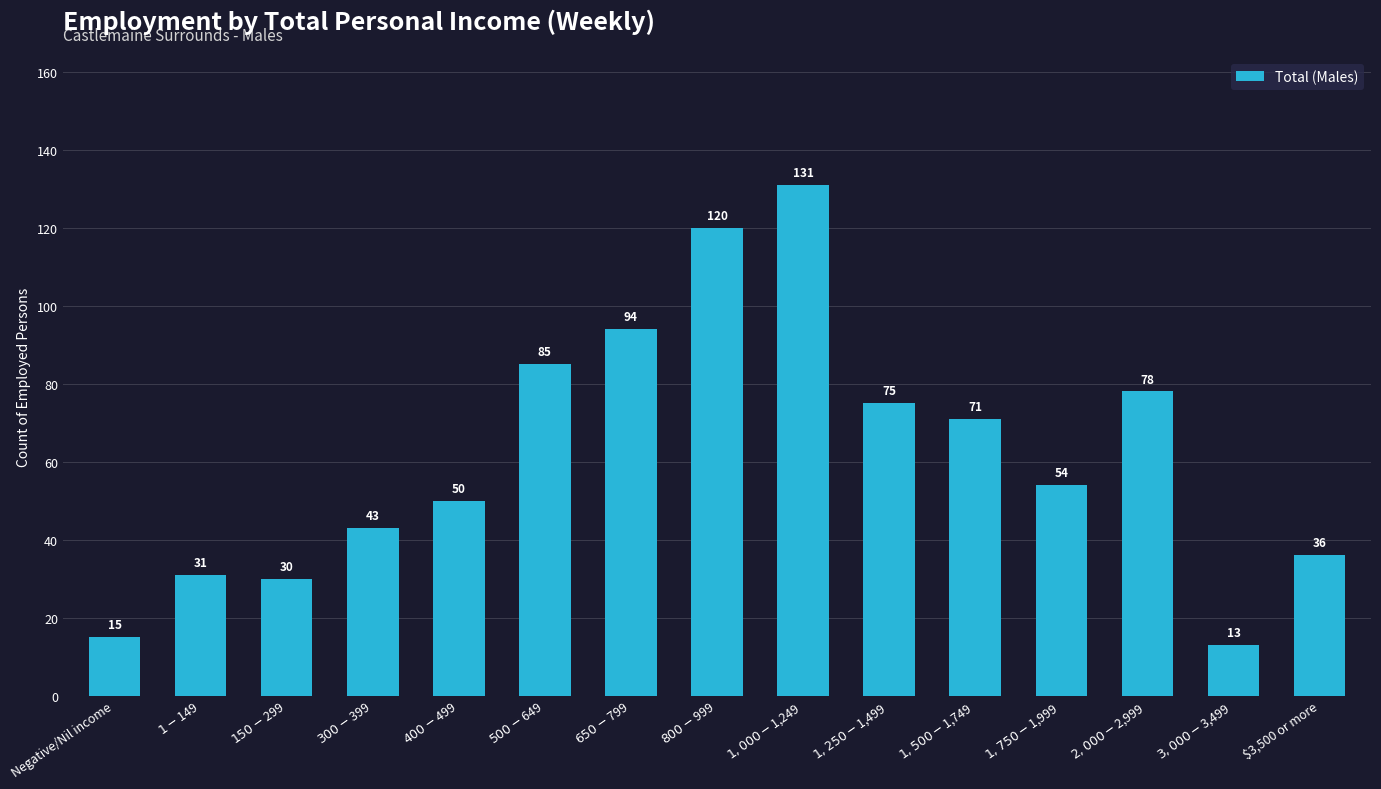

At which label does the data first exceed 54?

$500-$649